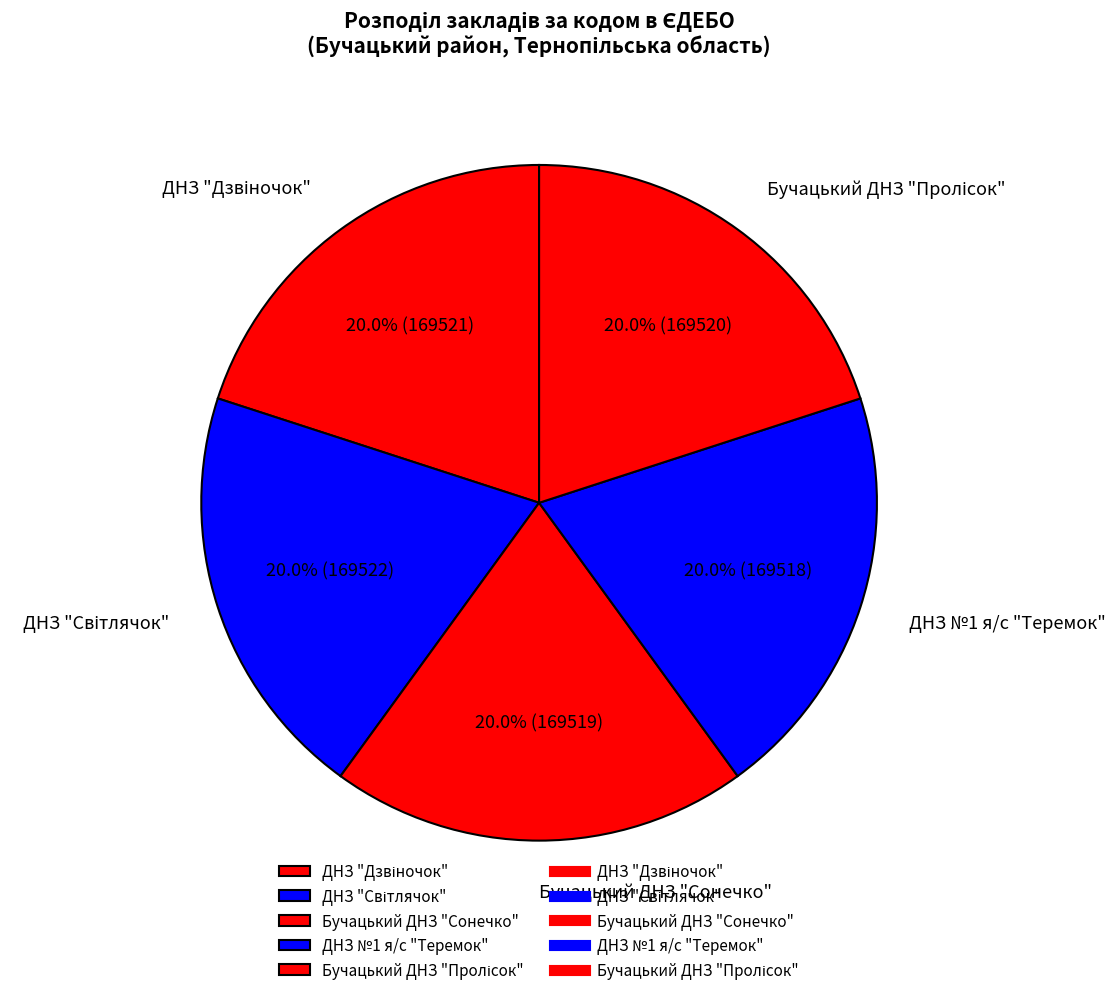

How many segments does this pie chart have?

5